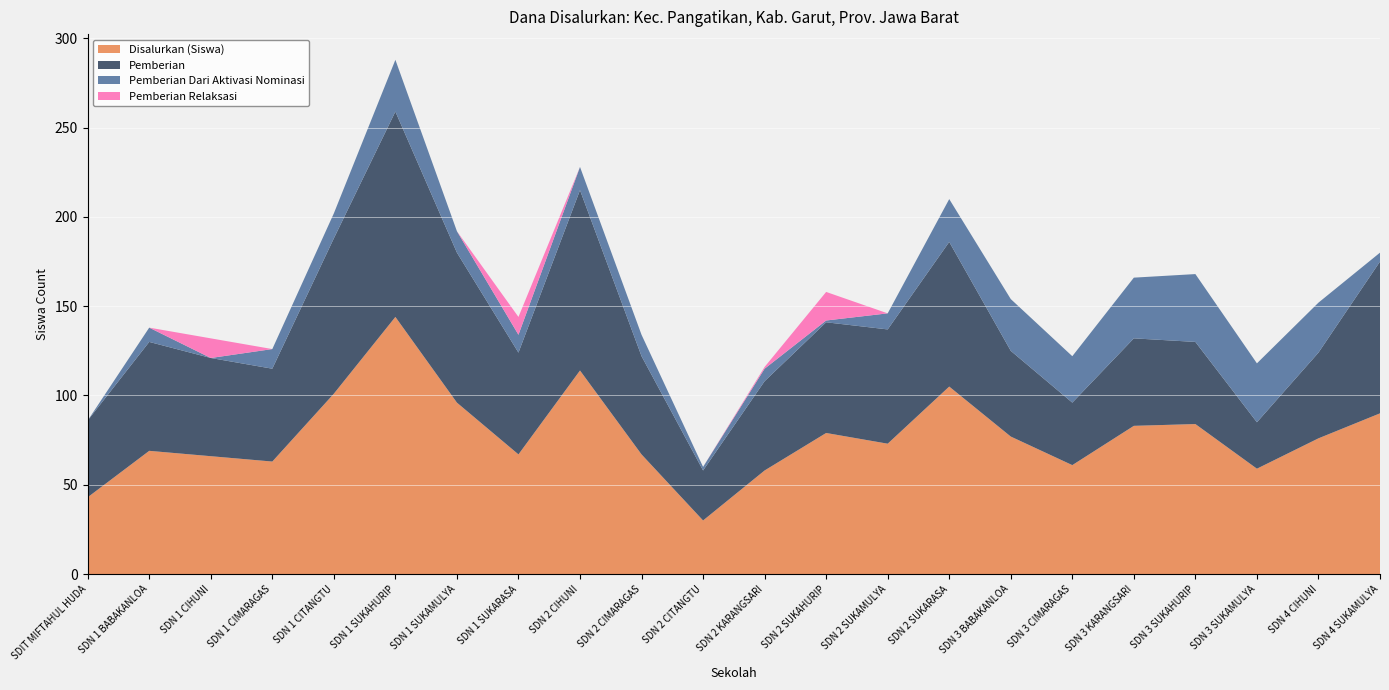

Reading left to right, transcribe all the data shown in this chart.

Disalurkan (Siswa): 43	69	66	63	101	144	96	67	114	67	30	58	79	73	105	77	61	83	84	59	76	90
Pemberian: 43	61	55	52	87	115	84	57	101	55	28	50	62	64	81	48	35	49	46	26	48	85
Pemberian Dari Aktivasi Nominasi: 0	8	0	11	14	29	12	10	13	12	2	7	1	9	24	29	26	34	38	33	28	5
Pemberian Relaksasi: 0	0	11	0	0	0	0	10	0	0	0	1	16	0	0	0	0	0	0	0	0	0